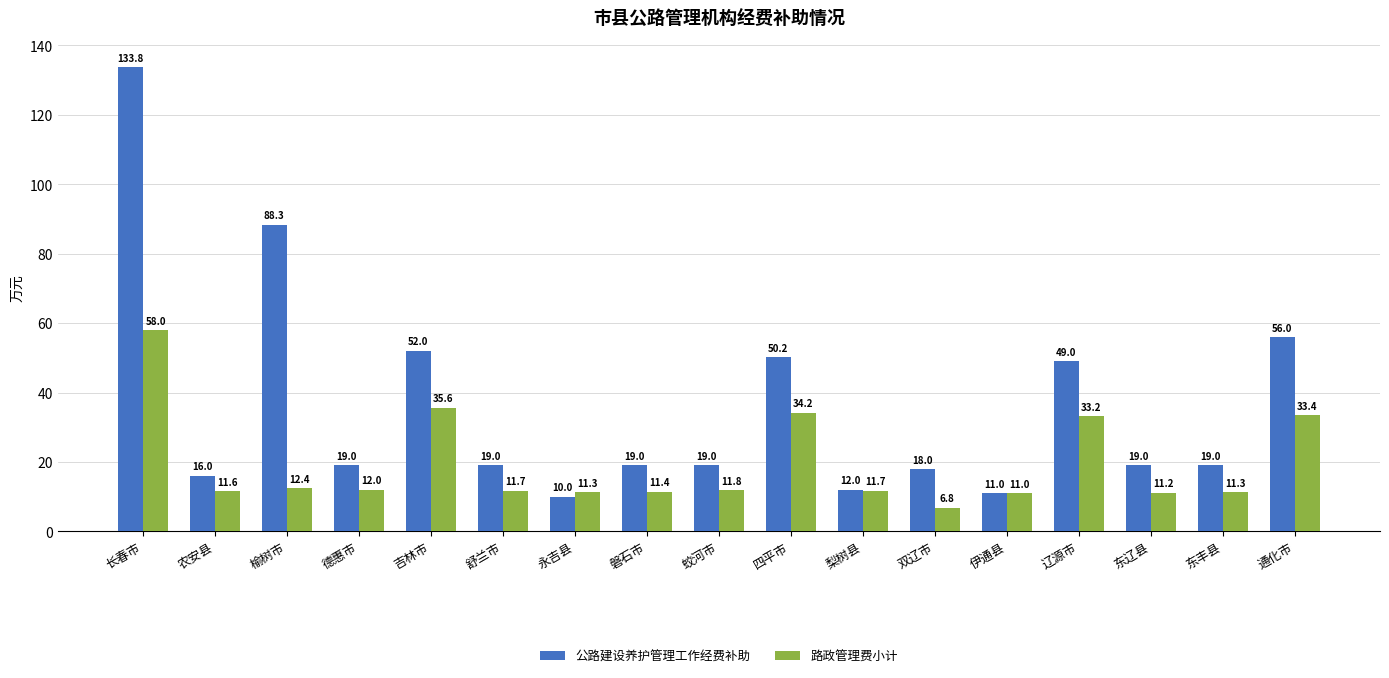

What is the approximate value of 路政管理费小计 at 四平市?

34.2